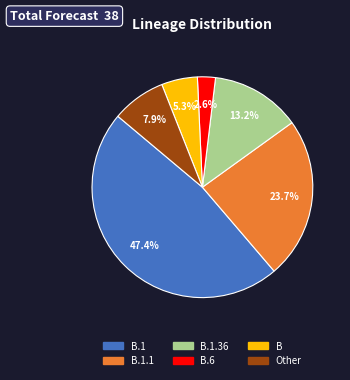

Is there any slice that represents more than half of the pie?

No